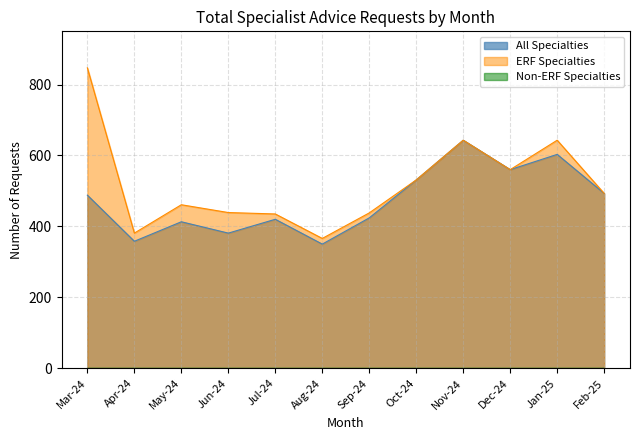

True or false: All Specialties has a value of 413 at May-24.

True